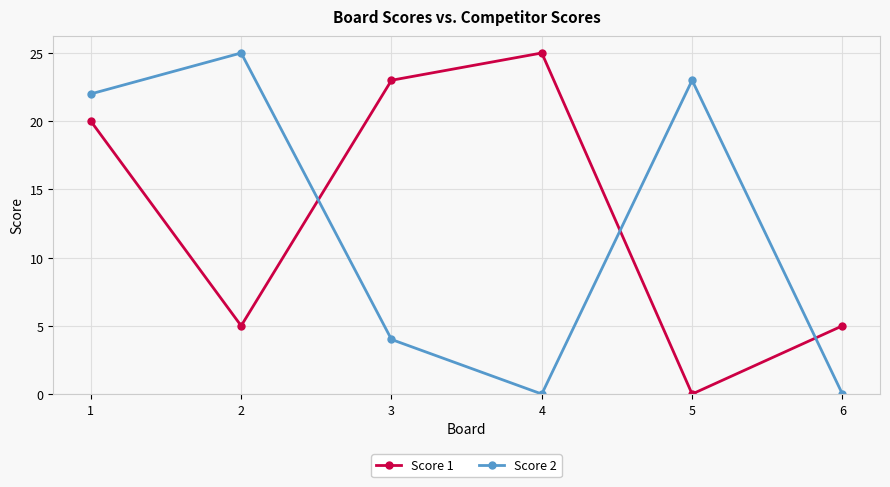

Reading left to right, extract all data points from this chart.

Score 1: 1=20	2=5	3=23	4=25	5=0	6=5
Score 2: 1=22	2=25	3=4	4=0	5=23	6=0